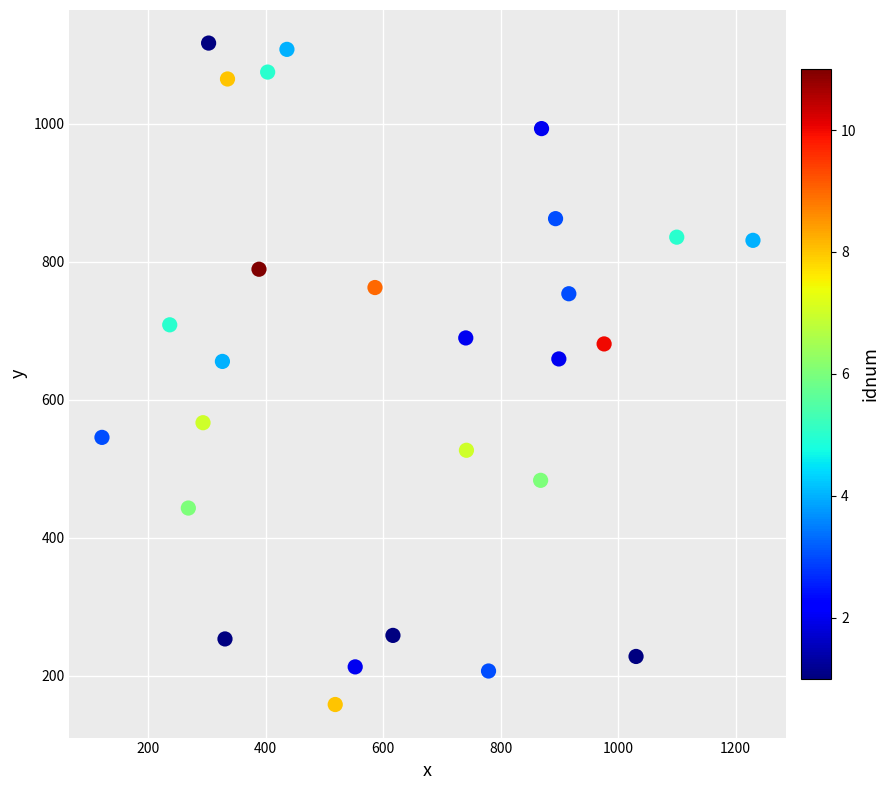

What is the range of Y values (max minus min)?

957.8